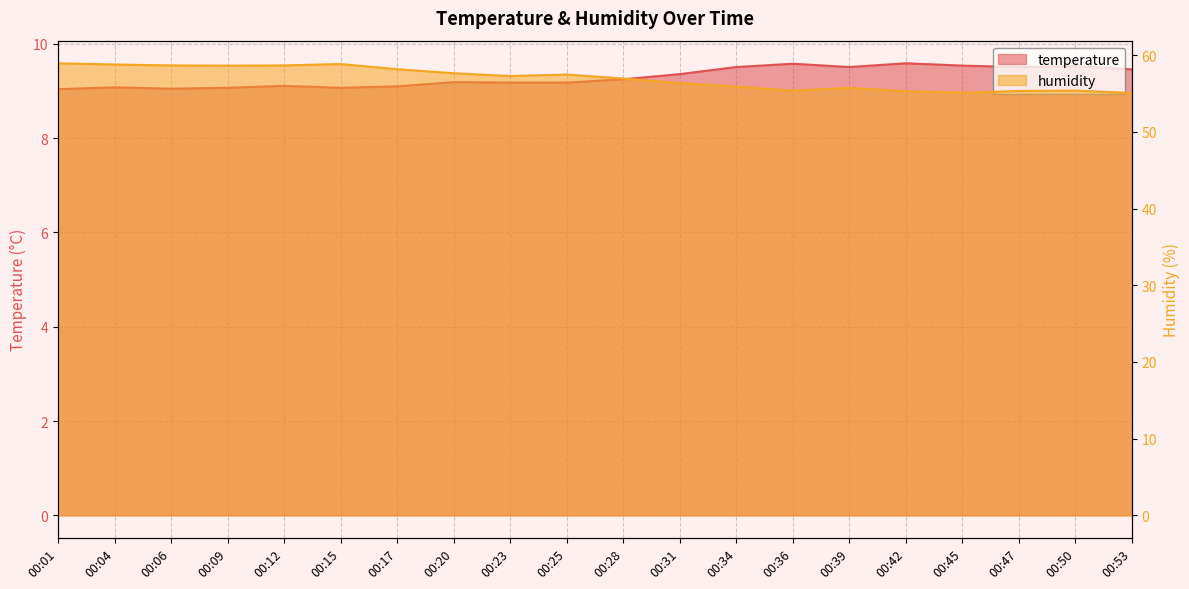

Which label corresponds to the largest value in the chart?

00:01